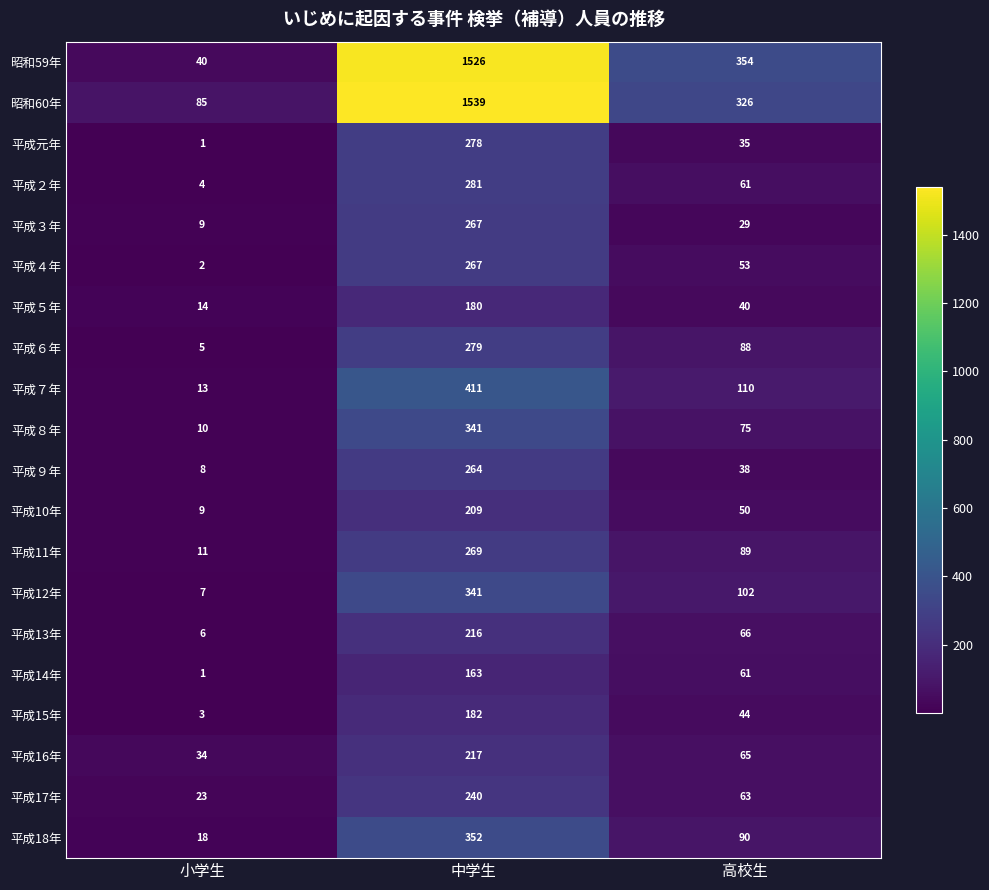

At which category is the sum across all series the highest?

中学生